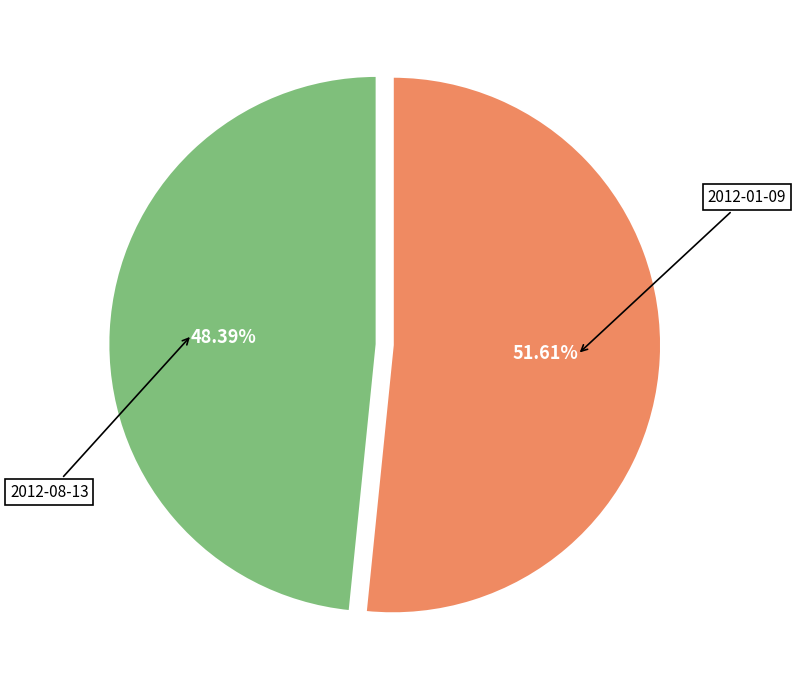

To the nearest percent, what is the difference between the largest and smallest slice percentages?

3%